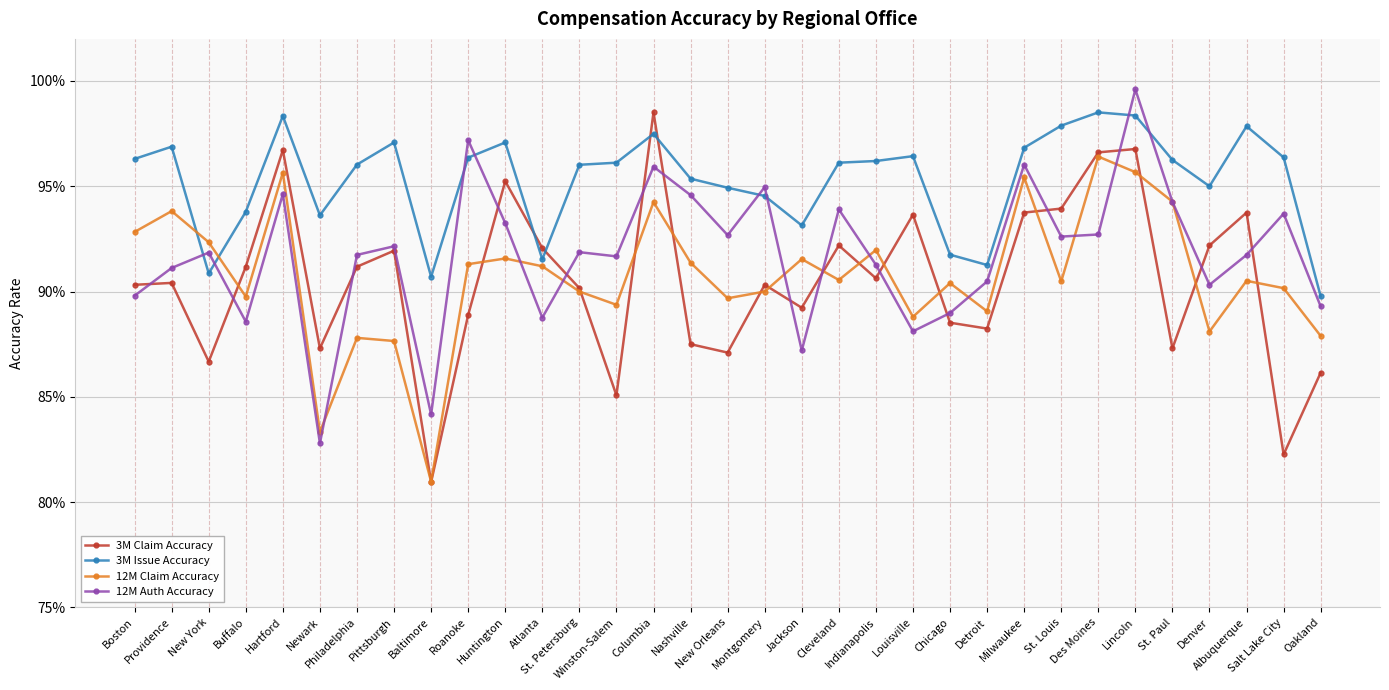

Does the chart have visible grid lines?

Yes